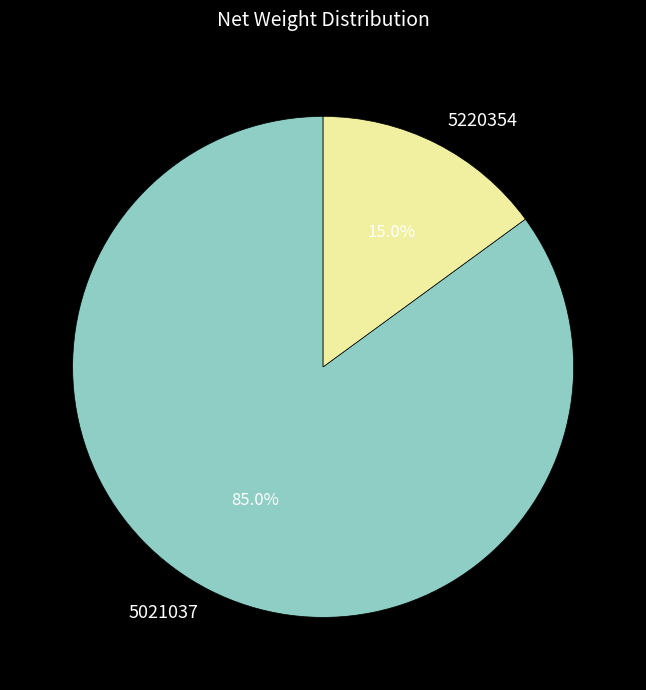

Which category has the smallest portion of the pie?

5220354